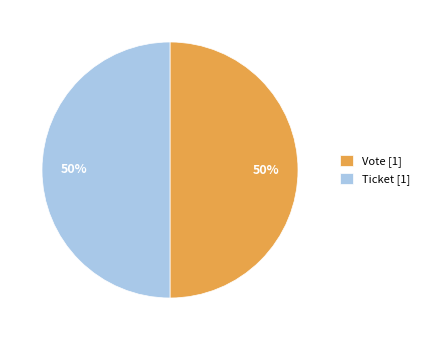

Is the sum of Vote and Ticket greater than half?

Yes